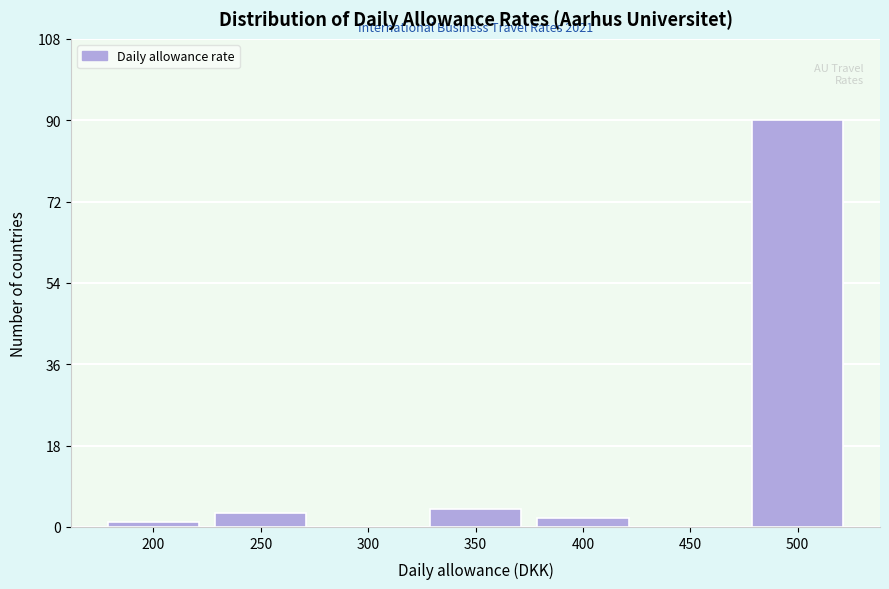

Reading left to right, extract all data points from this chart.

200=1	250=3	300=0	350=4	400=2	450=0	500=90